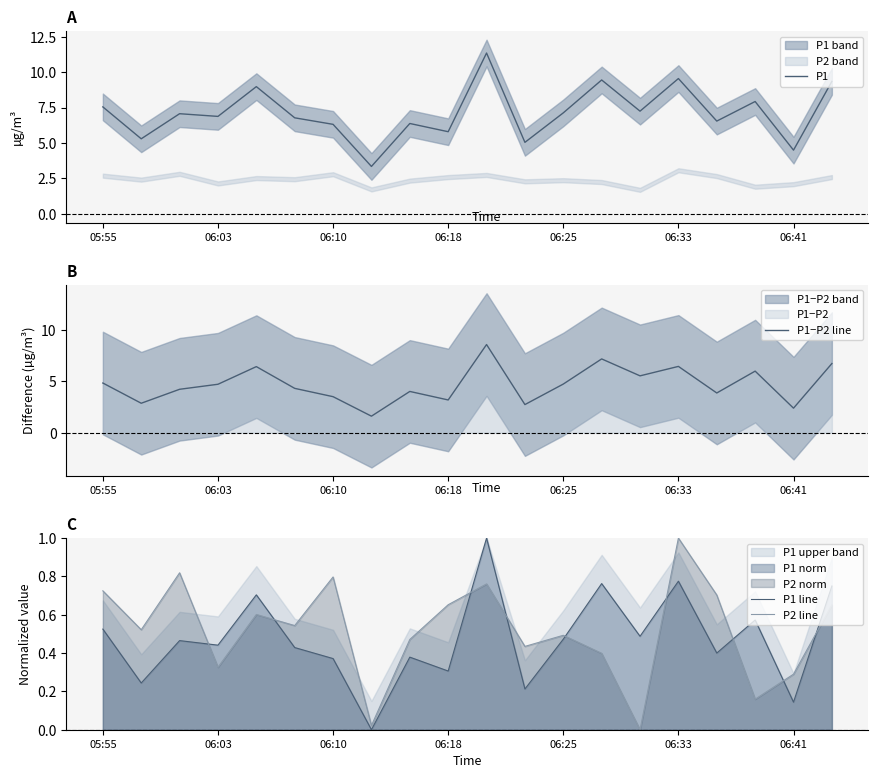

Is this an area chart (filled region under the line)?

No